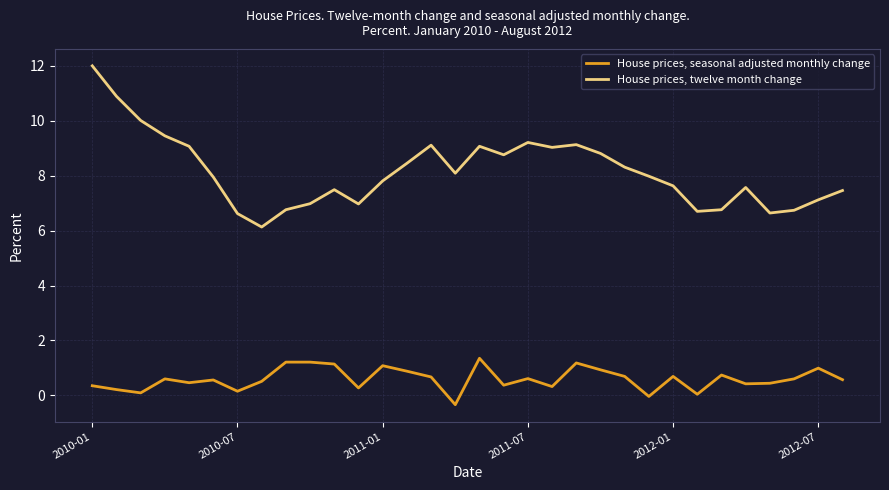

What is the difference between the maximum and minimum values in the House prices, seasonal adjusted monthly change series?

1.7